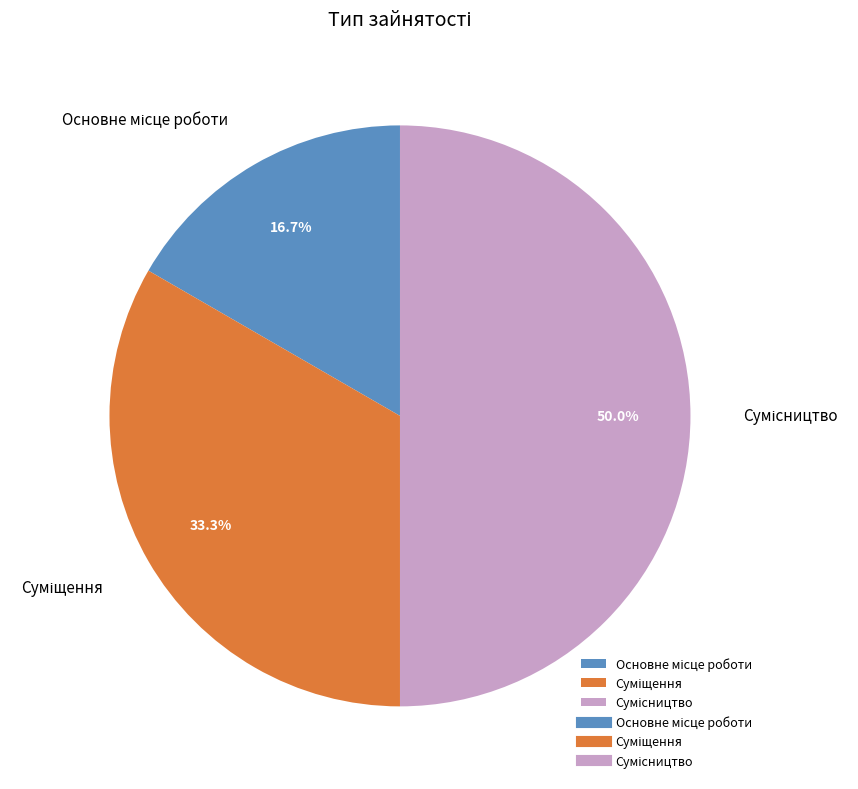

The Основне місце роботи slice represents 31% of the pie. True or false?

False